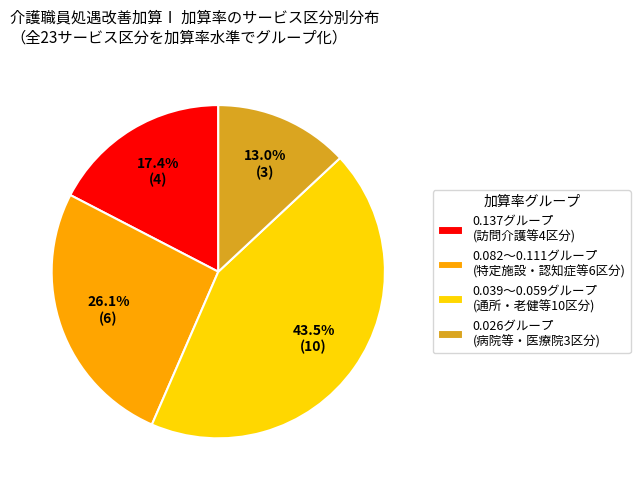

Which category has the smallest portion of the pie?

0.026グループ (病院等・医療院3区分)